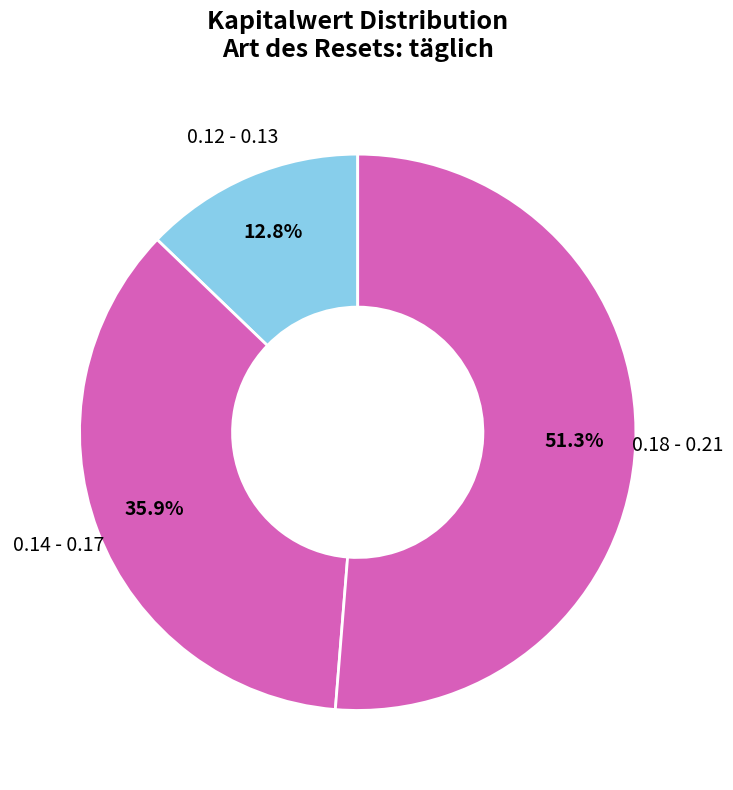

What is the smallest slice in the pie chart?

0.12 - 0.13